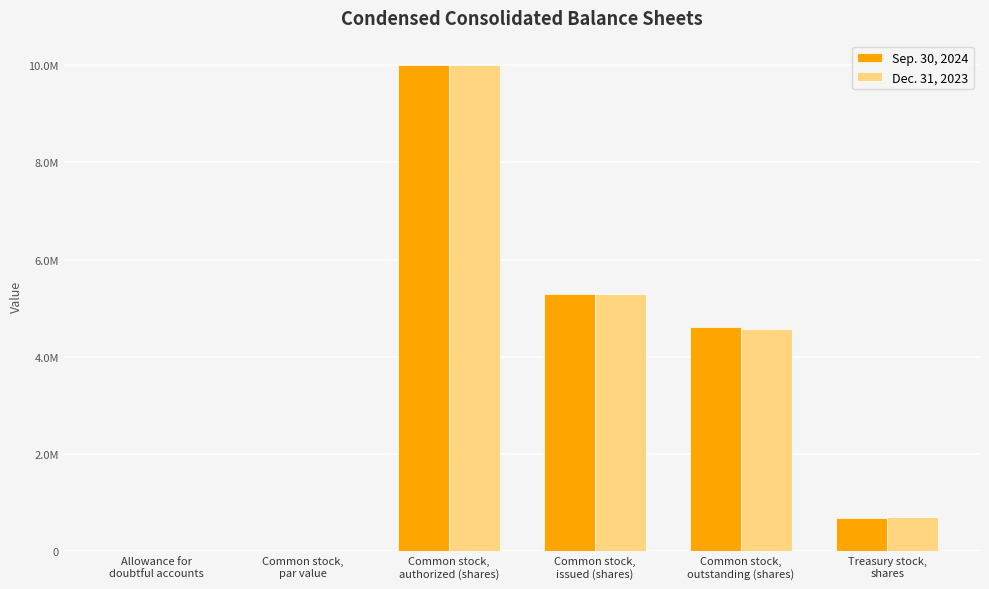

What are all the series names shown in the legend?

Sep. 30, 2024, Dec. 31, 2023